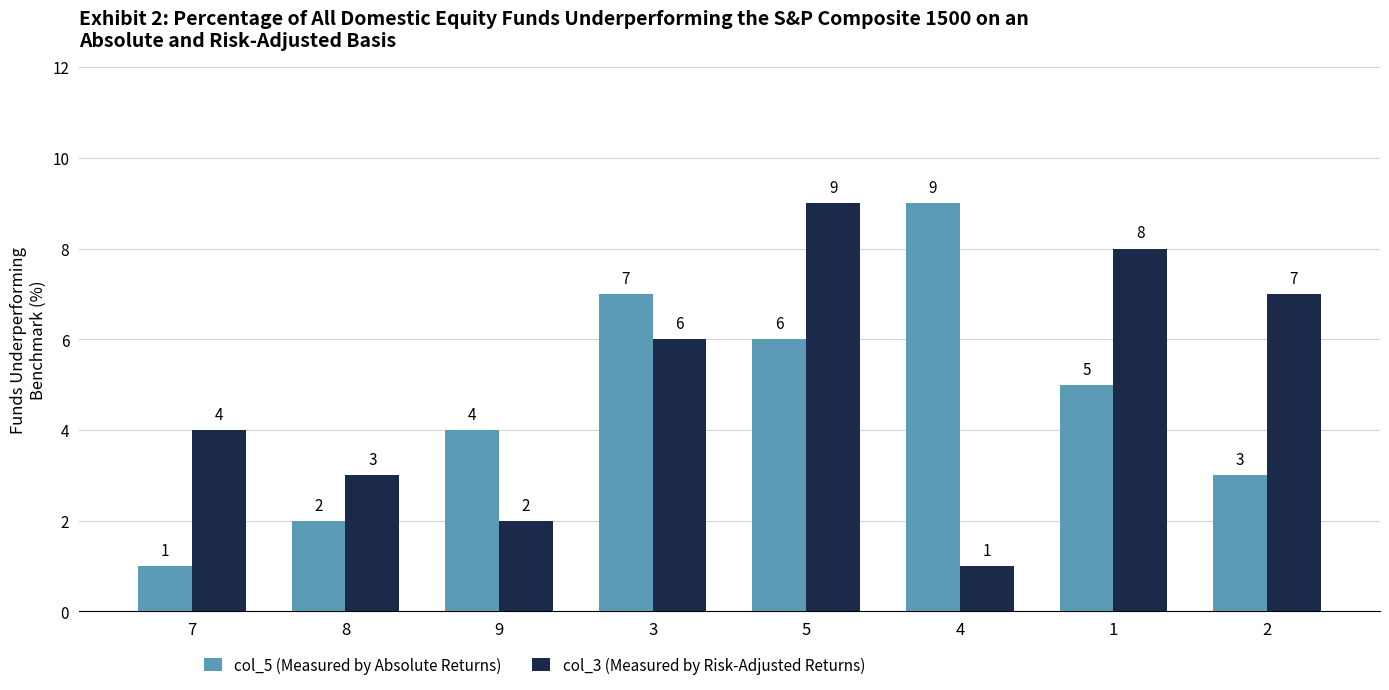

What are all the series names shown in the legend?

col_5 (Measured by Absolute Returns), col_3 (Measured by Risk-Adjusted Returns)